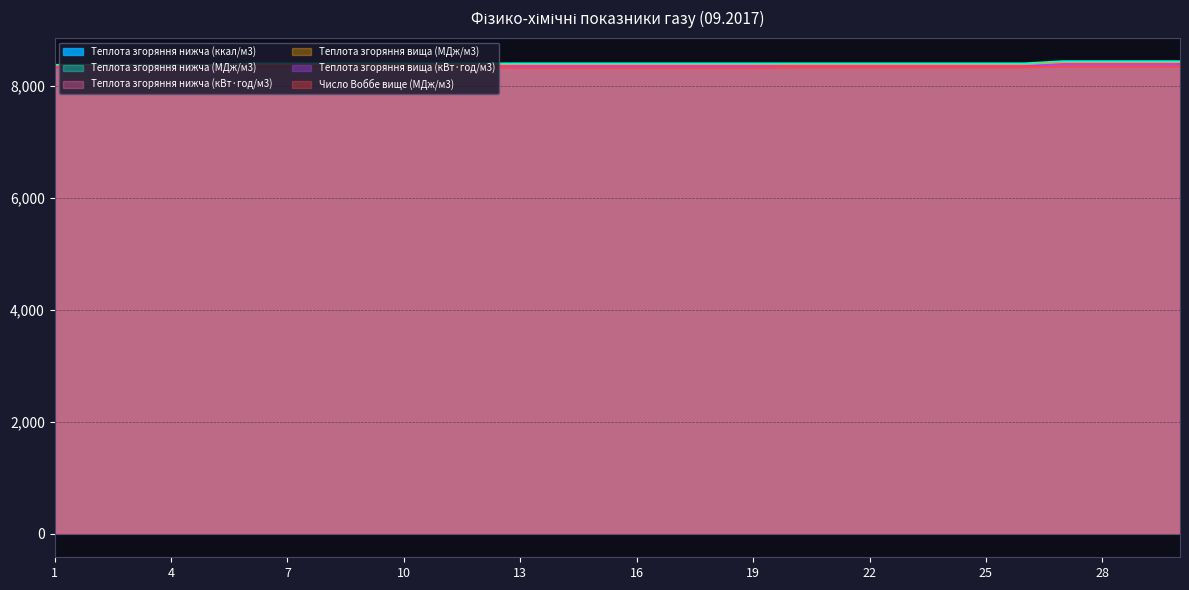

At how many categories does at least one series exceed 8405?

4